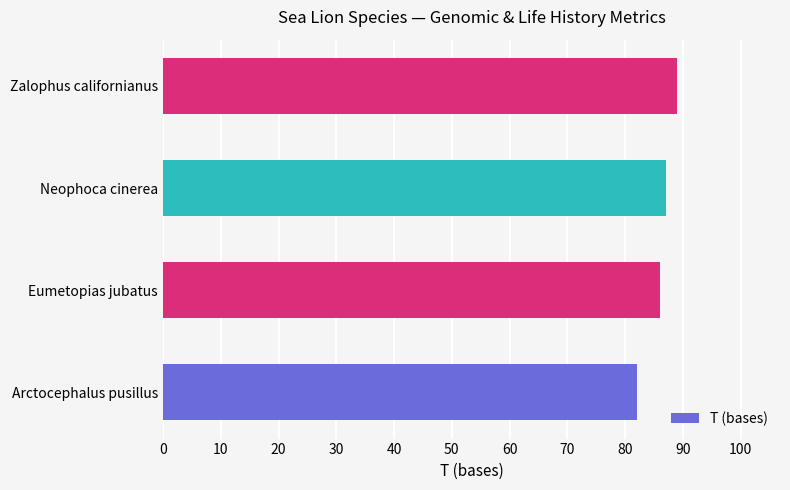

What is the difference between the maximum and minimum values?

7